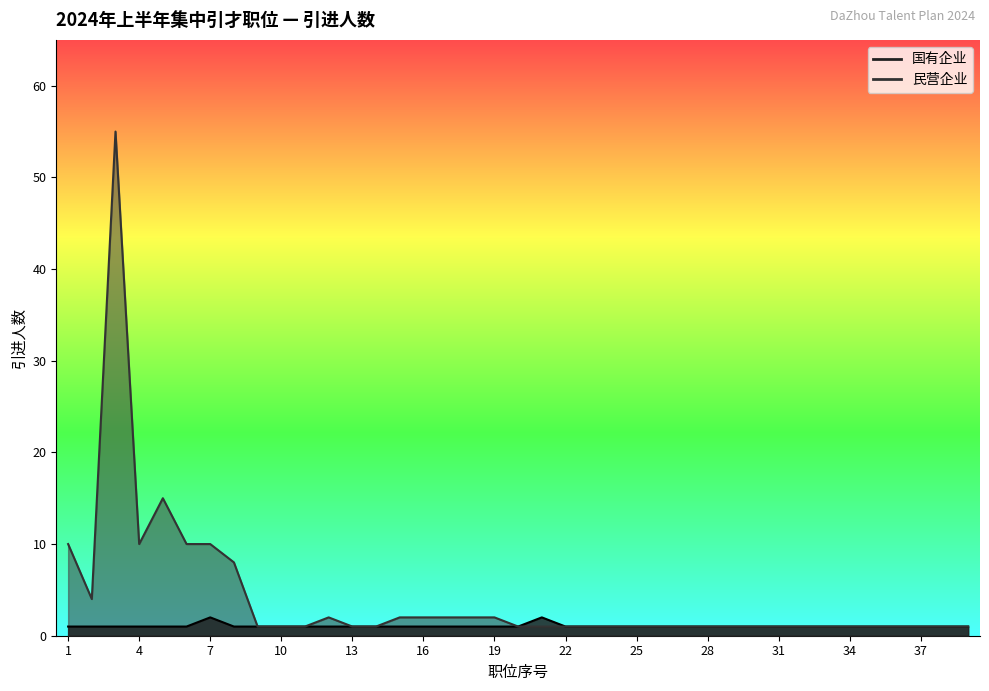

Which label corresponds to the largest value in the chart?

3